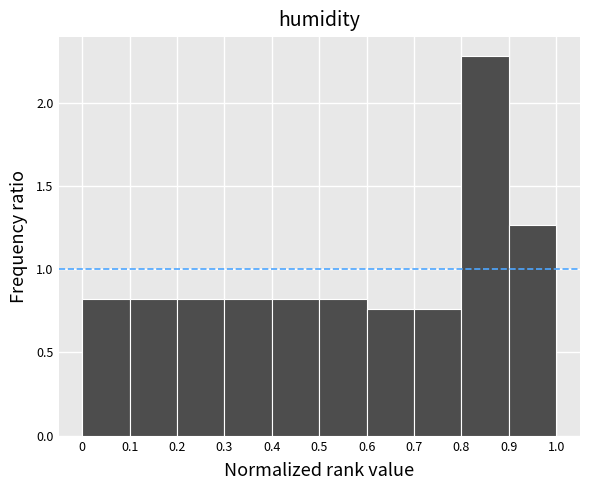

Which range on the x-axis has the tallest bar?

0.8 to 0.9